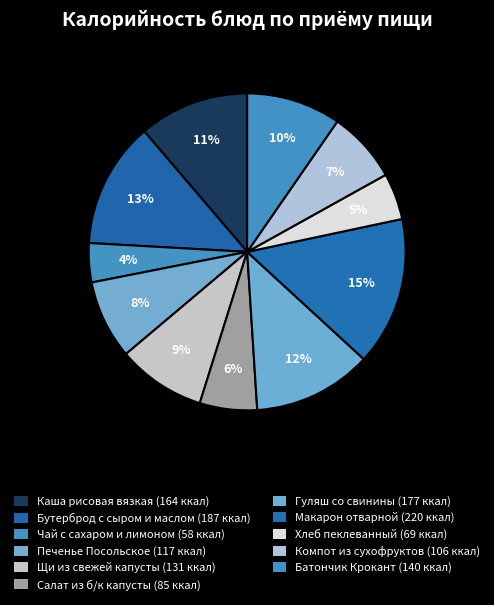

To the nearest percent, what percentage of the pie is Хлеб пеклеванный?

5%